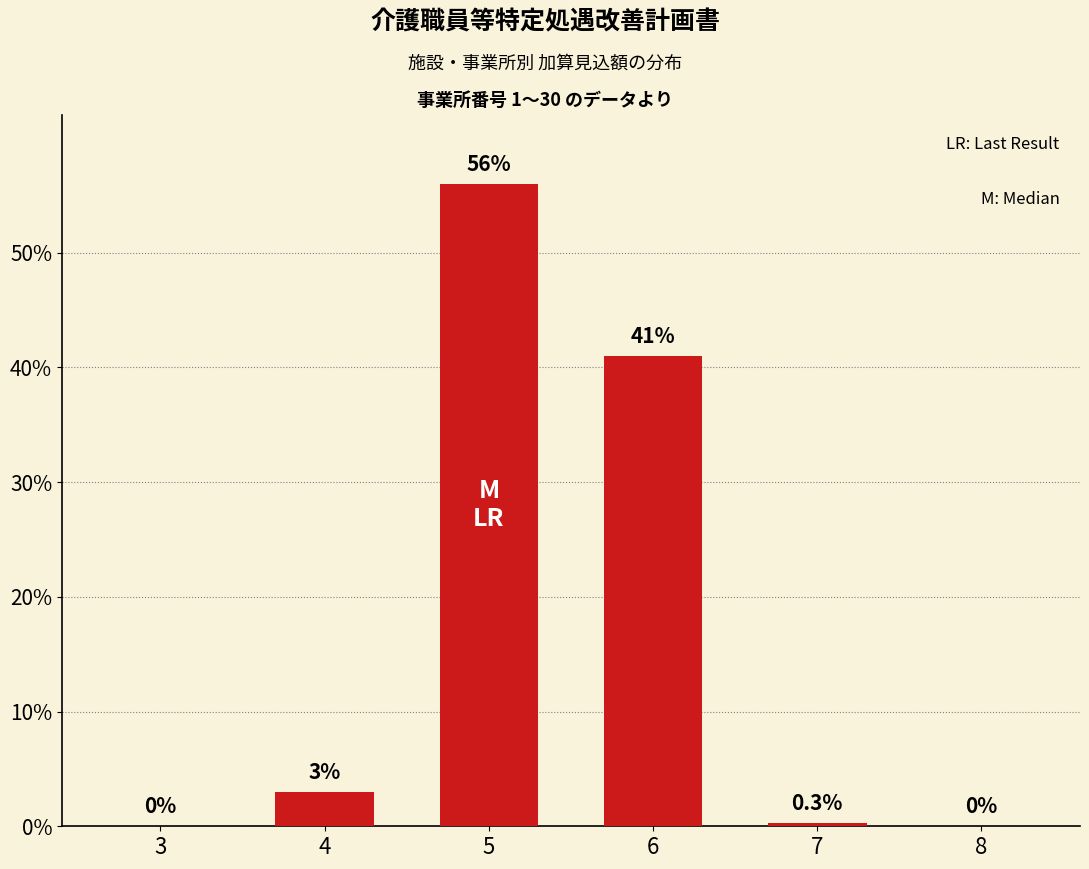

Count the number of data series in this chart.

1